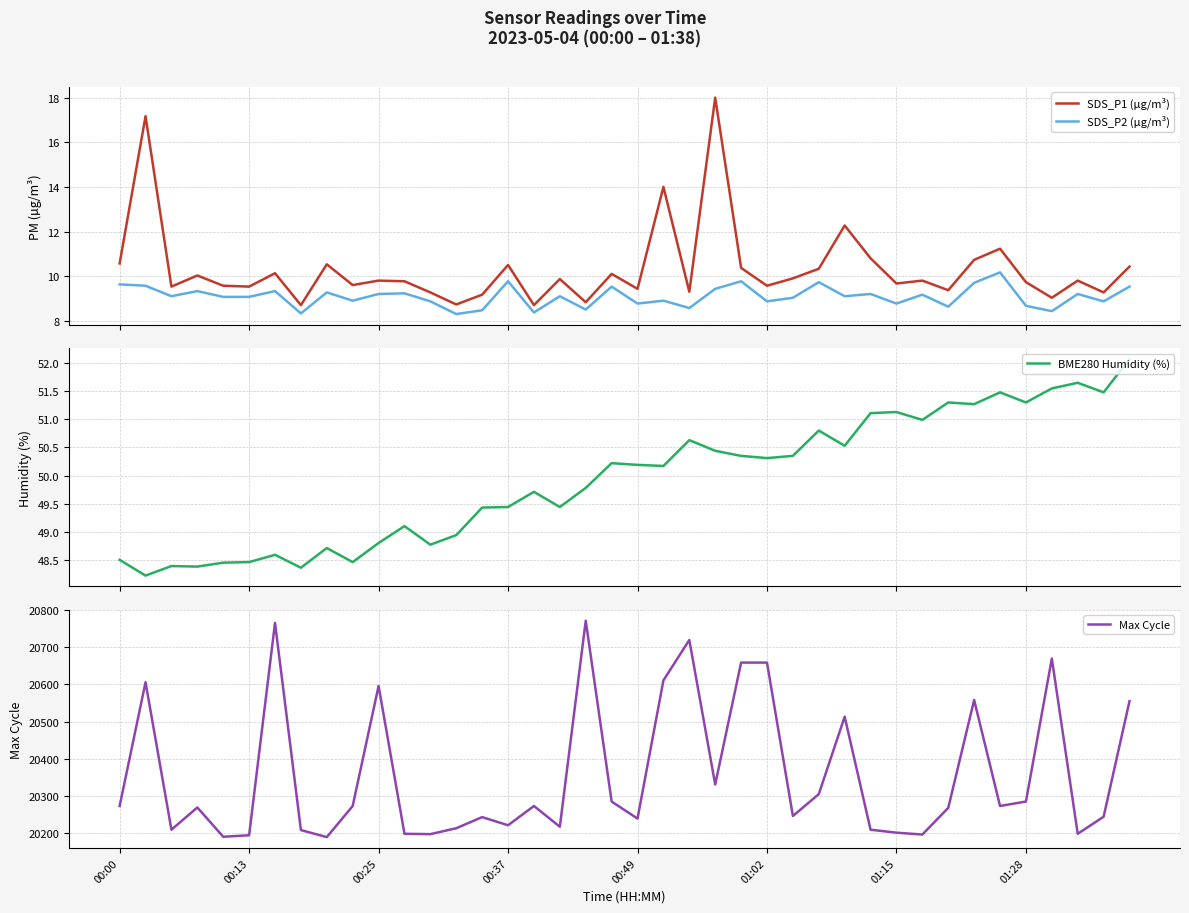

How many series are shown in this chart?

4